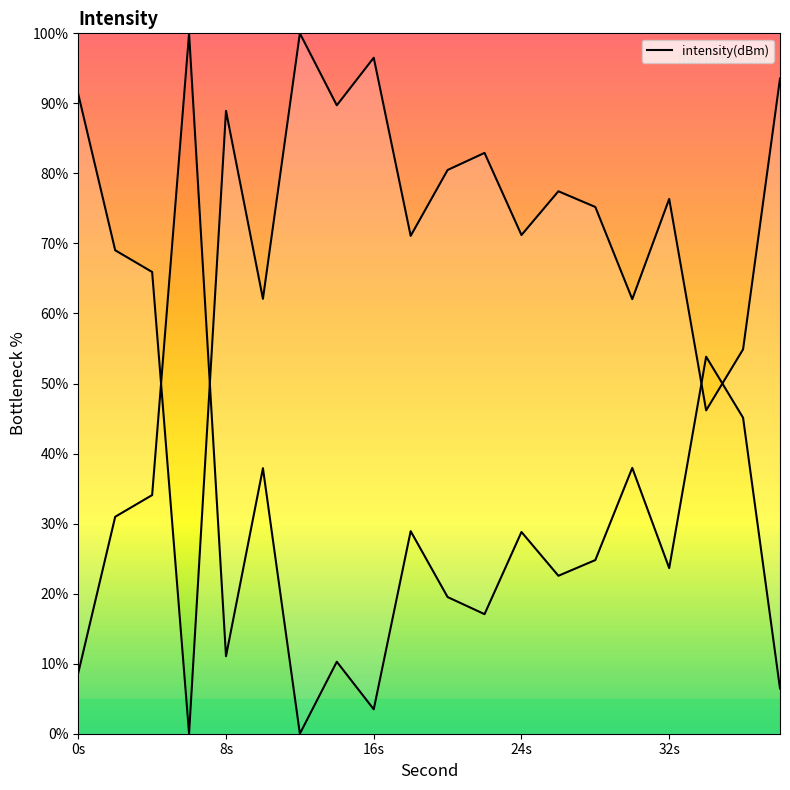

What is the ratio of the value at 24s to the value at 8s?

2.6